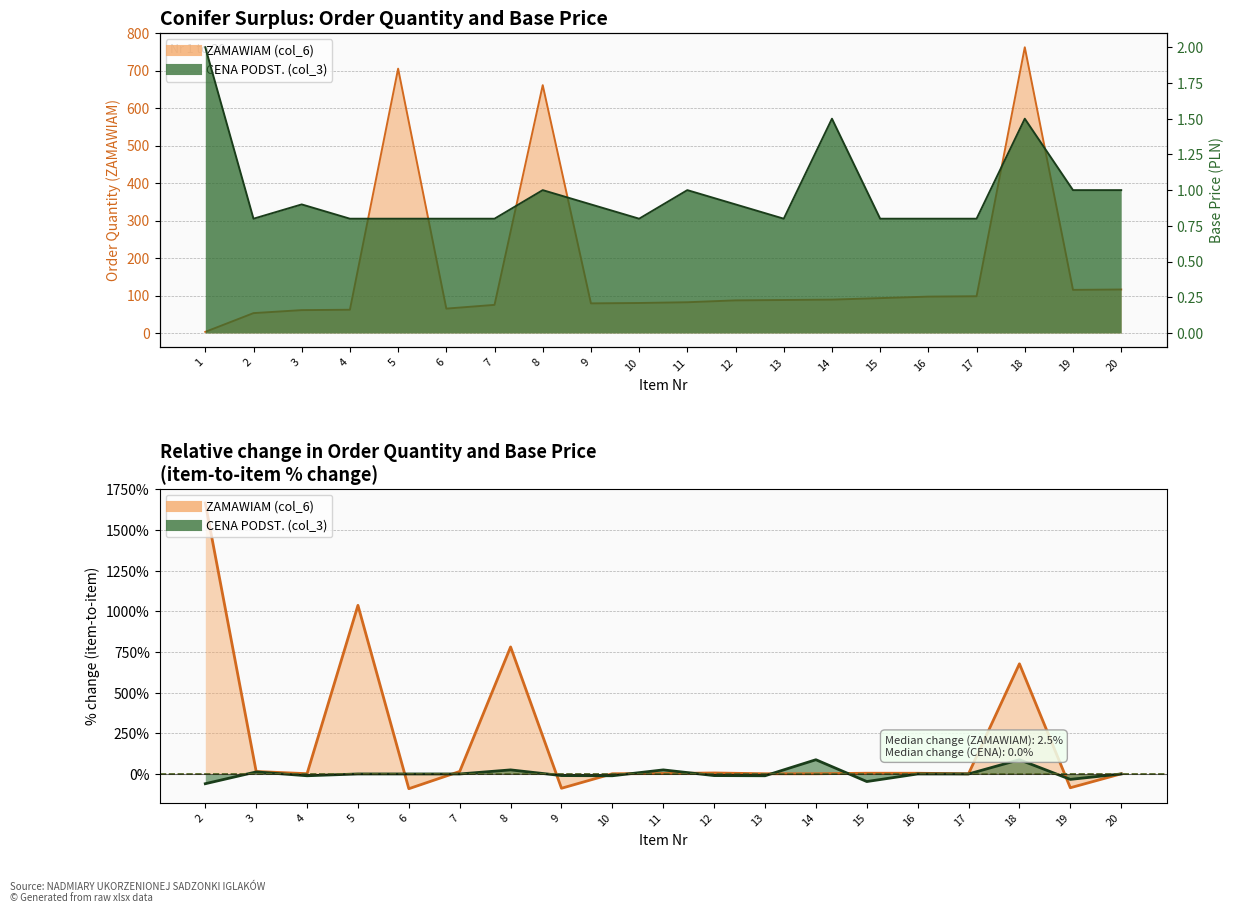

Reading left to right, transcribe all the data shown in this chart.

ZAMAWIAM (col_6): 3.0	53.0	61.0	62.0	705.0	65.0	75.0	661.0	79.0	80.0	82.0	87.0	88.0	89.0	93.0	97.0	98.0	762.0	115.0	116.0
CENA PODST. (col_3): 2.0	0.8	0.9	0.8	0.8	0.8	0.8	1.0	0.9	0.8	1.0	0.9	0.8	1.5	0.8	0.8	0.8	1.5	1.0	1.0